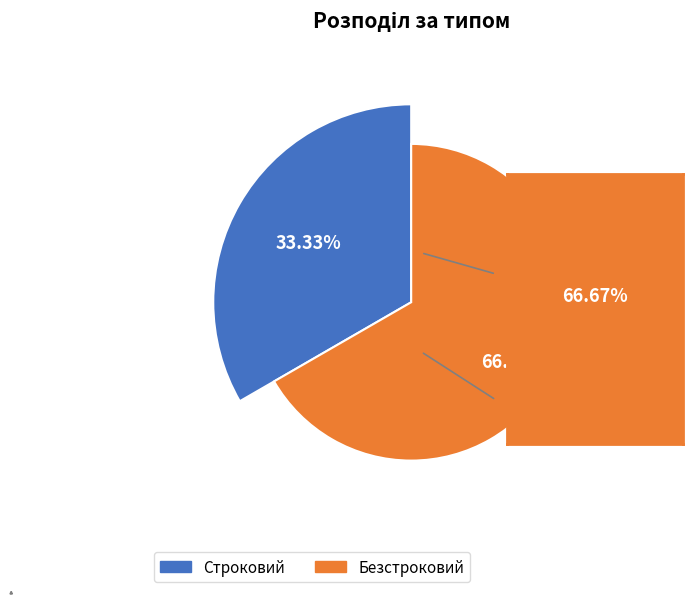

To the nearest percent, what percentage of the pie is Строковий?

33%